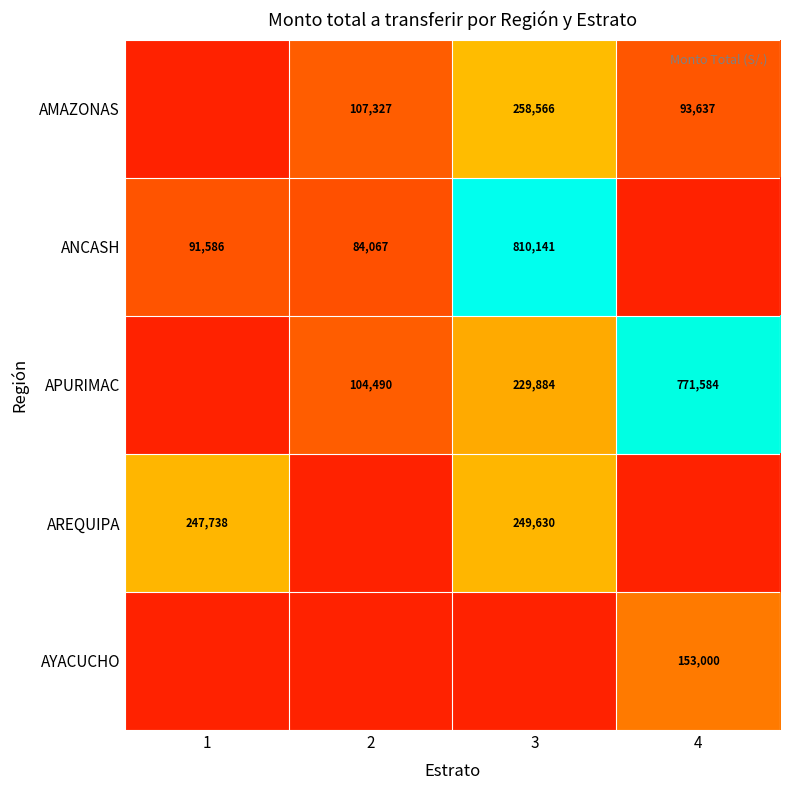

The ANCASH series shows 25670 at 1. True or false?

False